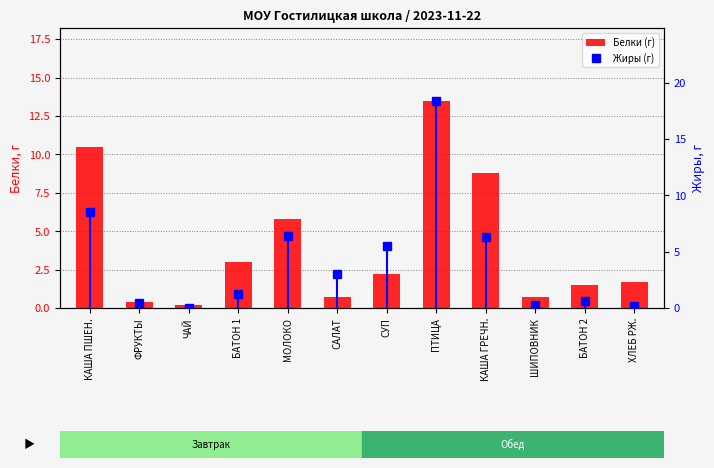

The value of Жиры (г) at СУП is 5.5. True or false?

True